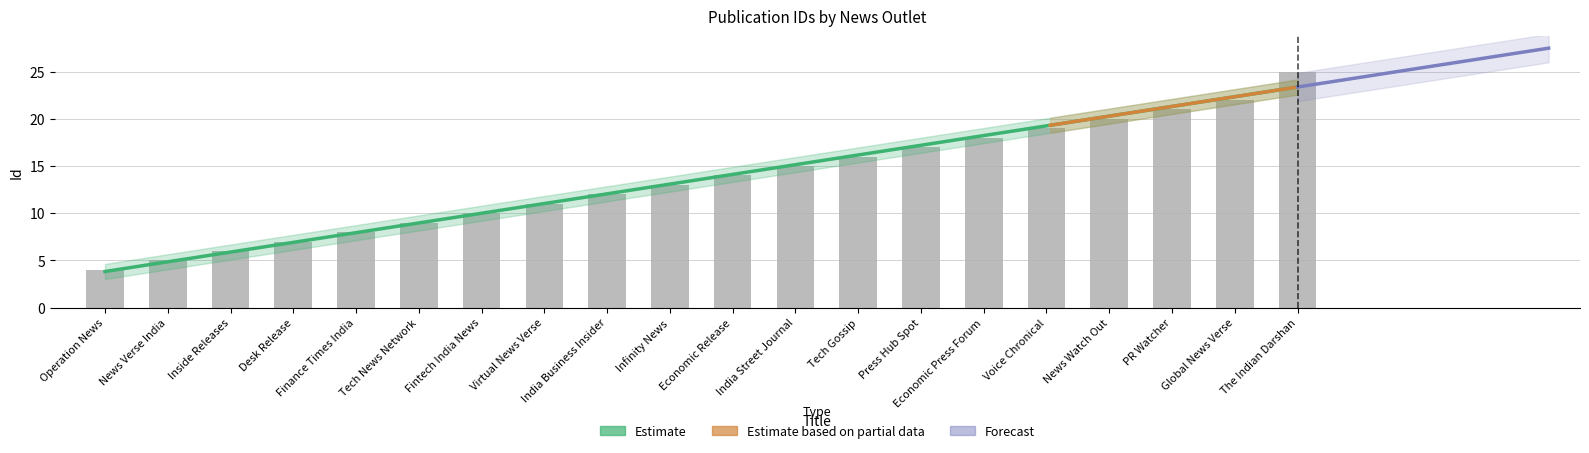

What position from the right is Operation News?

20